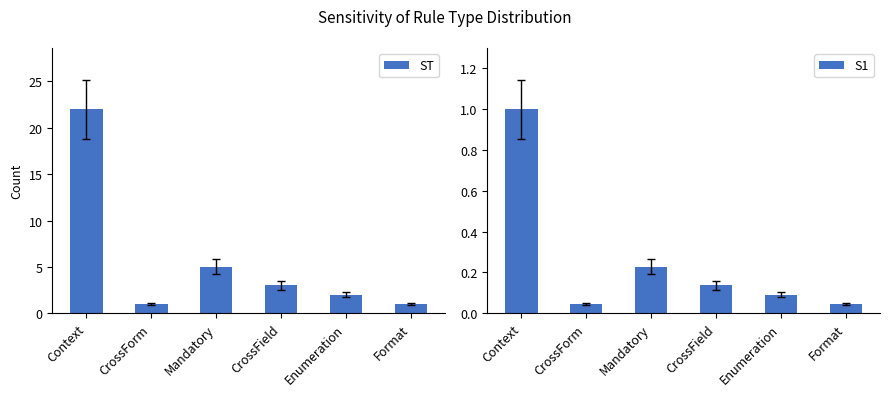

At which label is S1 closest to 0?

CrossForm